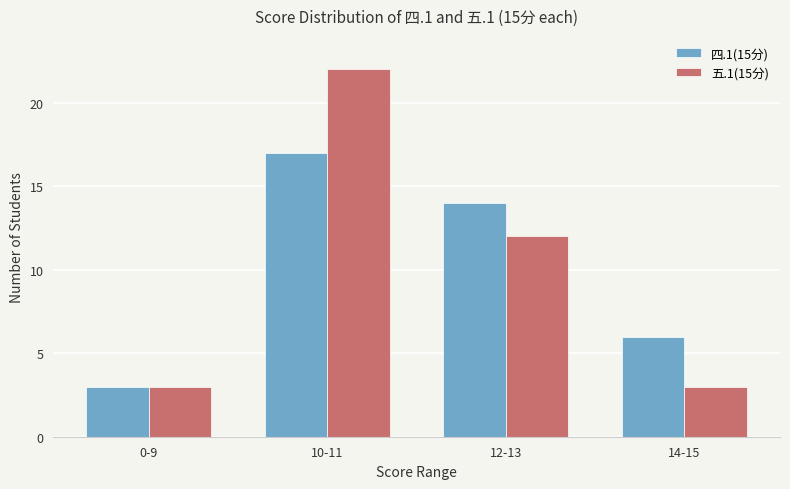

Is the value of 四.1(15分) at 0-9 greater than the value of 五.1(15分) at 10-11?

No